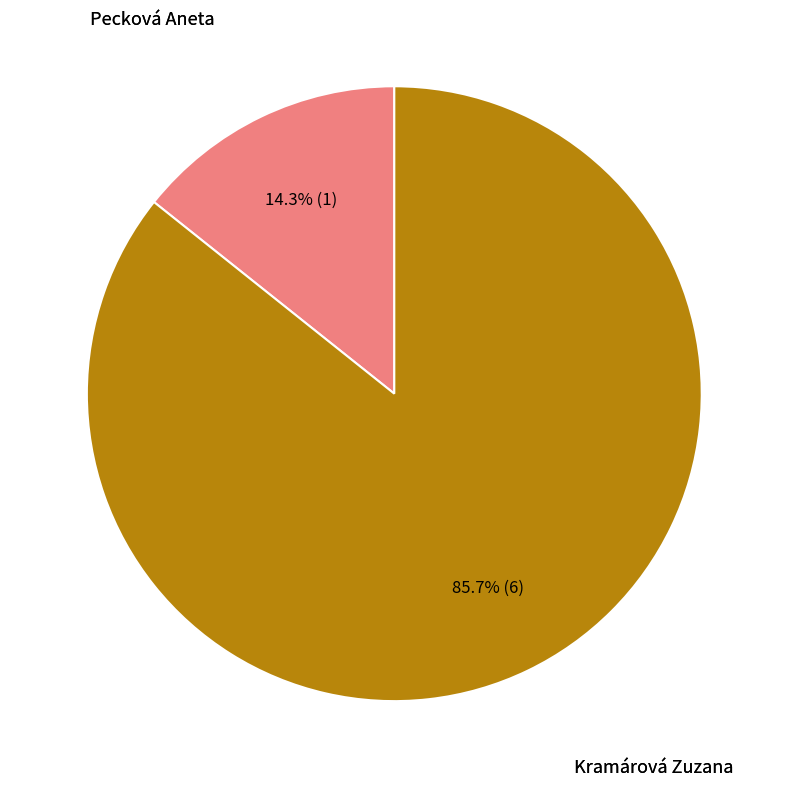

Does any single category account for the majority?

Yes